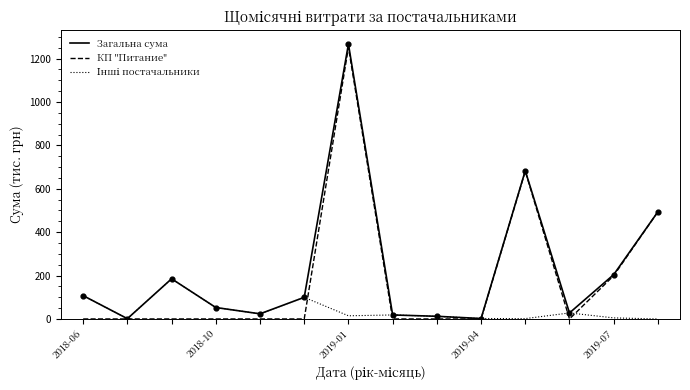

What is the greatest value displayed?

1267.1